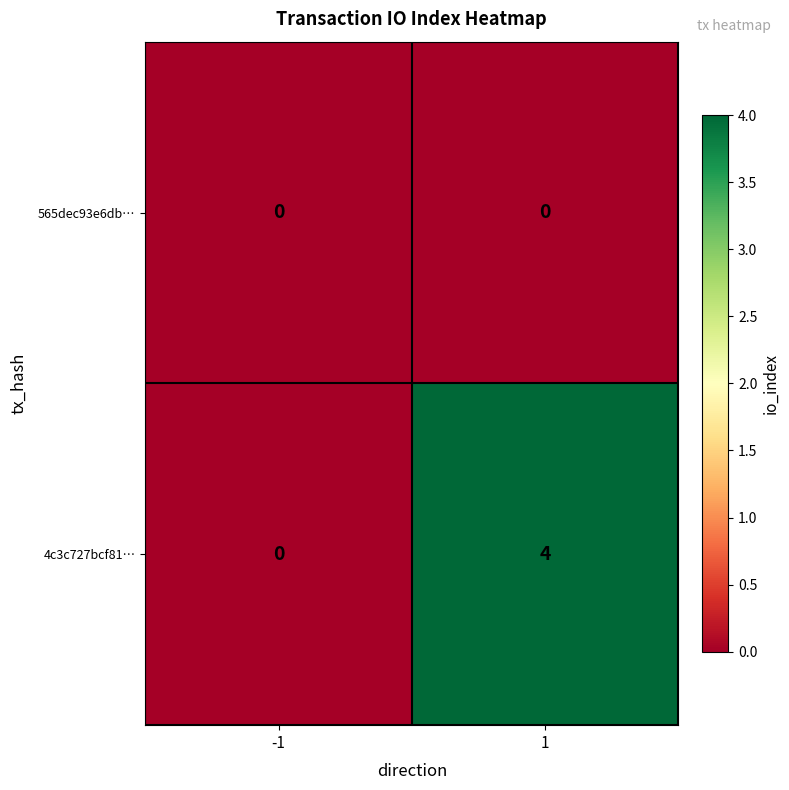

What is the sum of all 4c3c727bcf81… values?

4